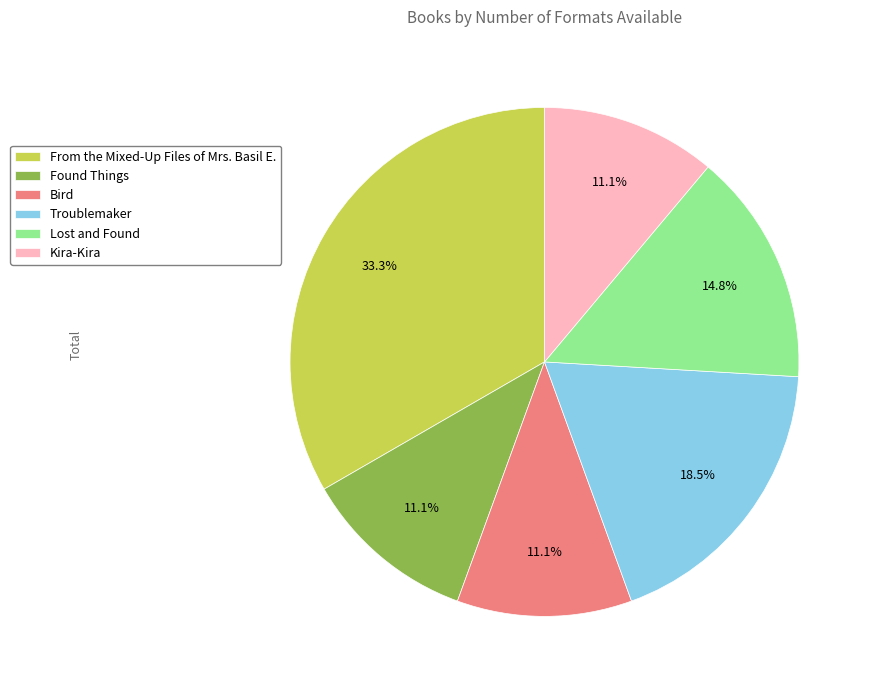

Is it true that Kira-Kira is 11% of the pie?

True